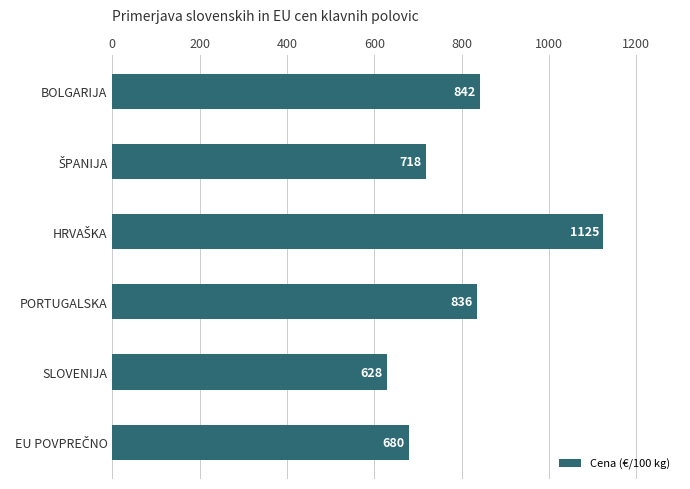

Is it true that the value at SLOVENIJA is 971.4?

False